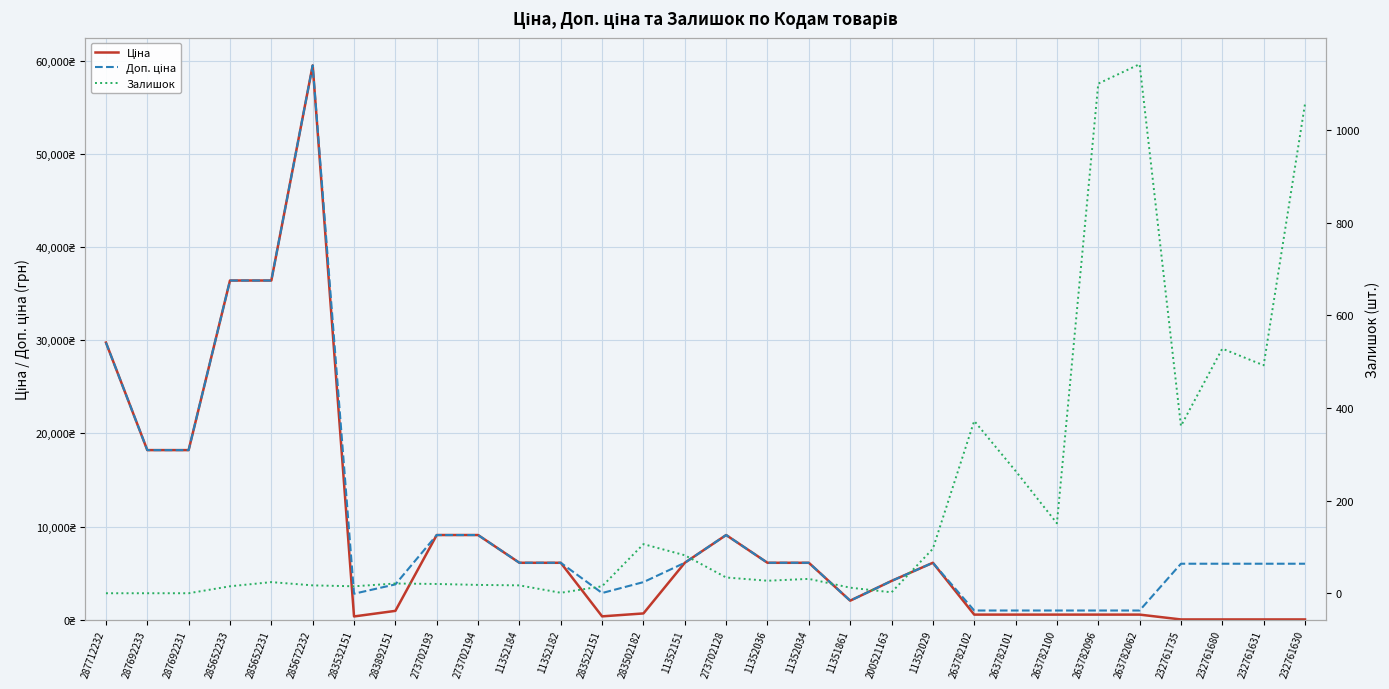

Reading right to left, transcribe all the data shown in this chart.

Ціна: 232761630=26.7	232761631=26.7	232761680=26.7	232761735=26.7	263782062=546.4	263782096=546.4	263782100=546.4	263782101=546.4	263782102=546.4	11352029=6112.5	200521163=4161.8	11351861=2042.8	11352034=6112.5	11352036=6112.5	273702128=9092.0	11352151=6112.5	283502182=672.7	283522151=358.0	11352182=6112.5	11352184=6112.5	273702194=9092.0	273702193=9092.0	283892151=947.6	283532151=348.6	285672232=59523.0	285652231=36424.0	285652233=36424.0	287692231=18212.0	287692233=18212.0	287712232=29761.5
Доп. ціна: 232761630=6010.0	232761631=6010.0	232761680=6010.0	232761735=6010.0	263782062=986.2	263782096=986.2	263782100=986.2	263782101=986.2	263782102=986.2	11352029=6112.5	200521163=4162.0	11351861=2043.0	11352034=6112.5	11352036=6112.5	273702128=9092.0	11352151=6112.5	283502182=4036.0	283522151=2863.8	11352182=6112.5	11352184=6112.5	273702194=9092.0	273702193=9092.0	283892151=3790.3	283532151=2789.2	285672232=59523.0	285652231=36424.0	285652233=36424.0	287692231=18212.0	287692233=18212.0	287712232=29761.5
Залишок: 232761630=1056.0	232761631=492.0	232761680=528.0	232761735=361.0	263782062=1142.0	263782096=1100.0	263782100=151.0	263782101=264.0	263782102=372.0	11352029=96.0	200521163=2.0	11351861=12.0	11352034=31.0	11352036=27.0	273702128=34.0	11352151=82.0	283502182=106.0	283522151=15.0	11352182=1.0	11352184=17.0	273702194=18.0	273702193=20.0	283892151=21.0	283532151=15.0	285672232=17.0	285652231=24.0	285652233=15.0	287692231=0.0	287692233=0.0	287712232=0.0